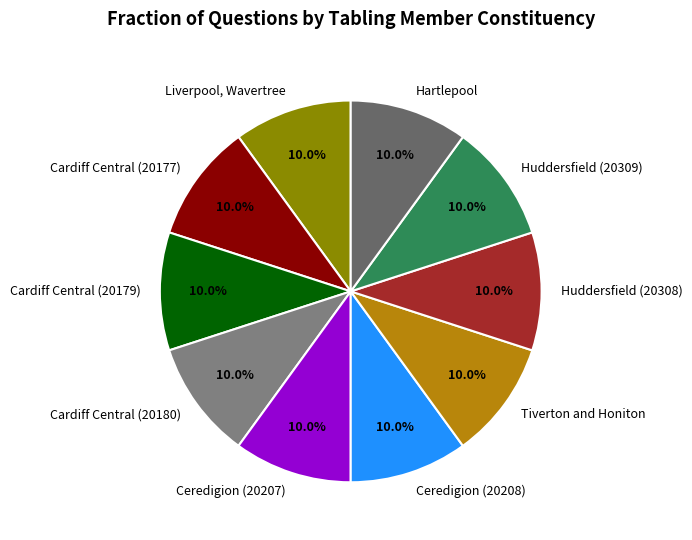

What portion of the pie excludes Ceredigion (20207)?

90.0%